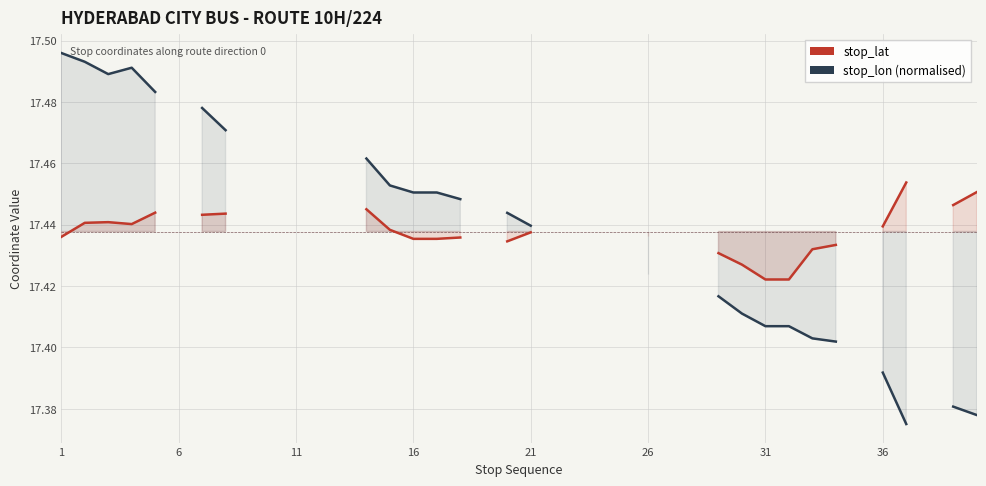

What is the label of the 6th point from the left?

6